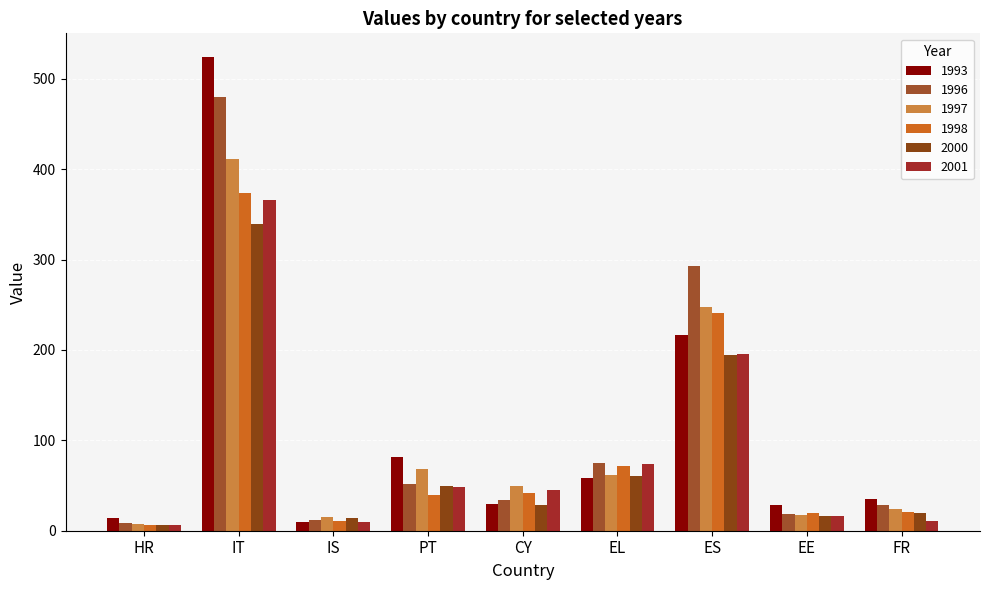

Reading left to right, what are all the values shown in this chart?

1993: 14	524	10	81	30	58	217	28	35
1996: 8	480	12	52	34	75	293	19	28
1997: 7	411	15	68	50	62	247	17	24
1998: 6	374	11	39	42	72	241	20	21
2000: 6	339	14	50	28	60	194	16	20
2001: 6	366	10	48	45	74	196	16	11